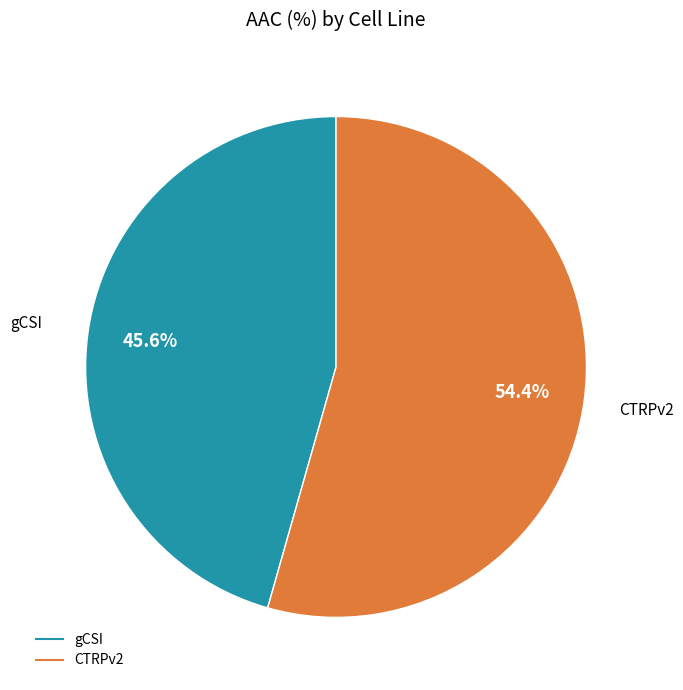

True or false: gCSI accounts for 46% of the total.

True